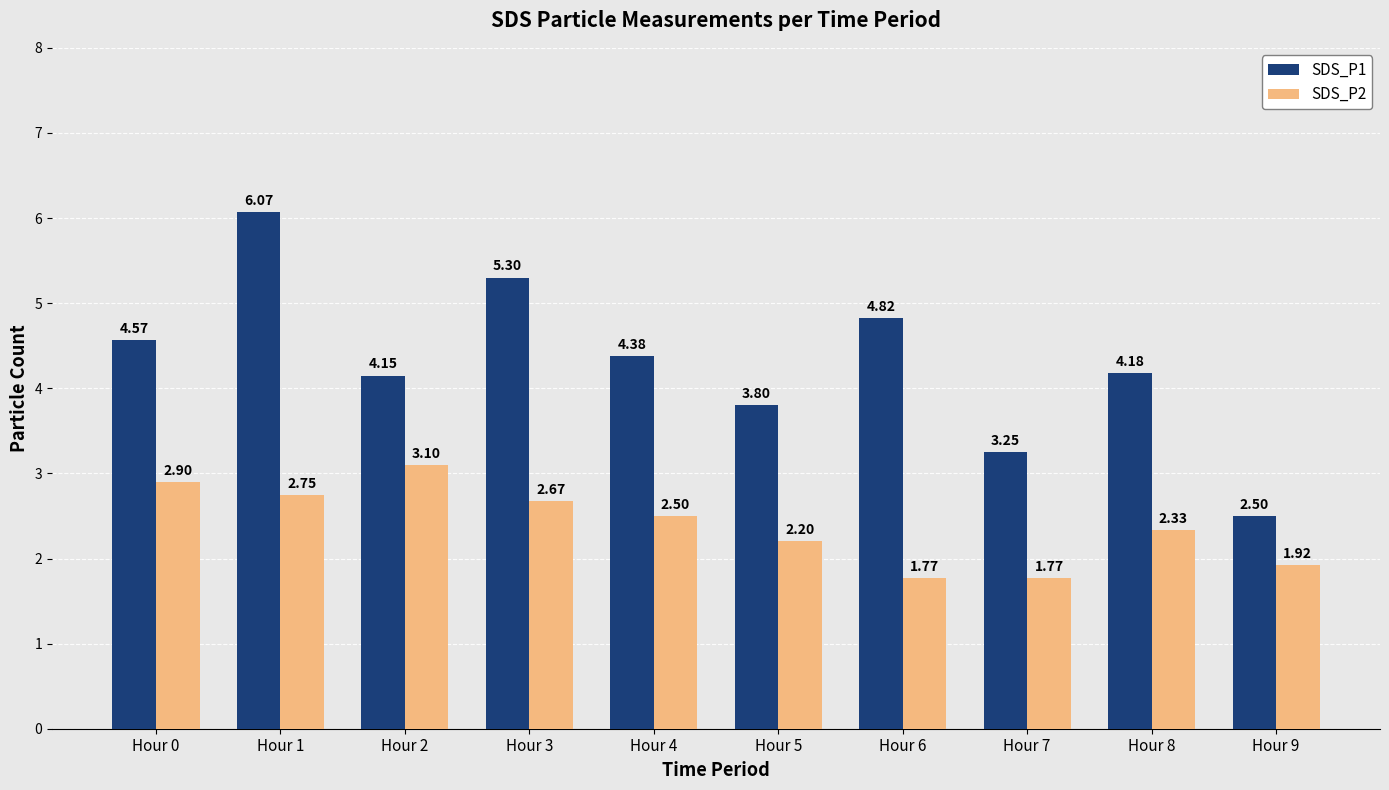

What is the difference between the second highest and second lowest values in the SDS_P2 series?

1.1